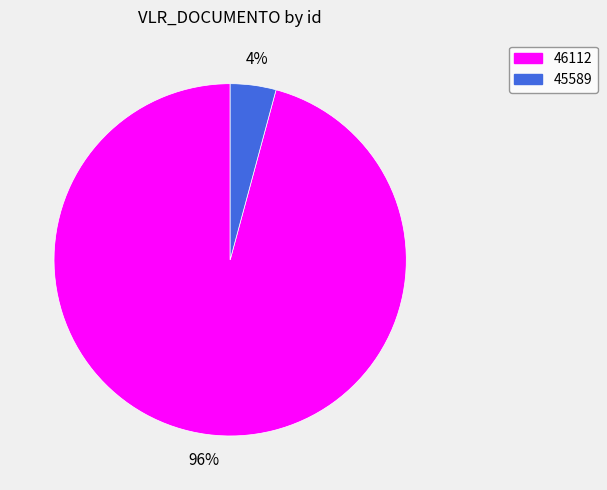

To the nearest percent, what portion does 46112 represent?

96%